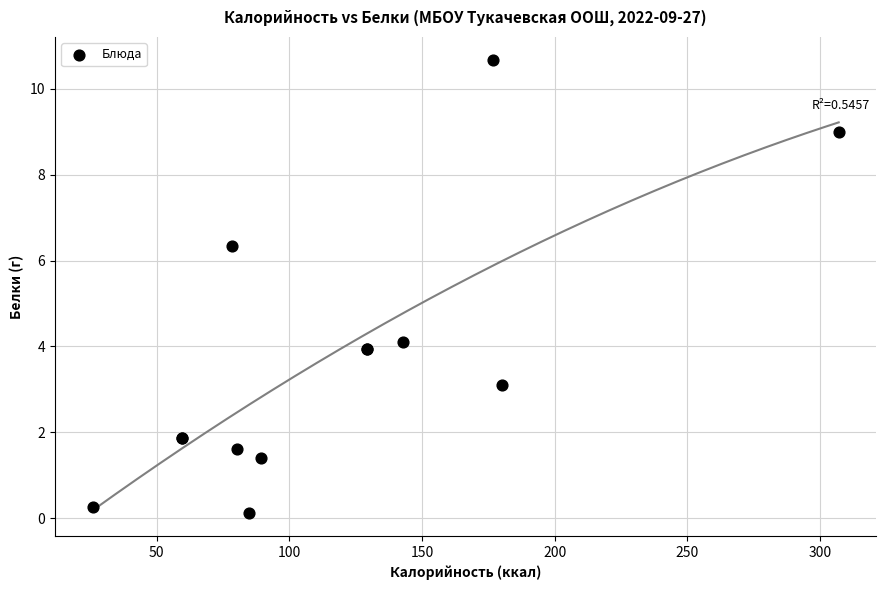

What Y value in the scatter plot is closest to 5?

4.1